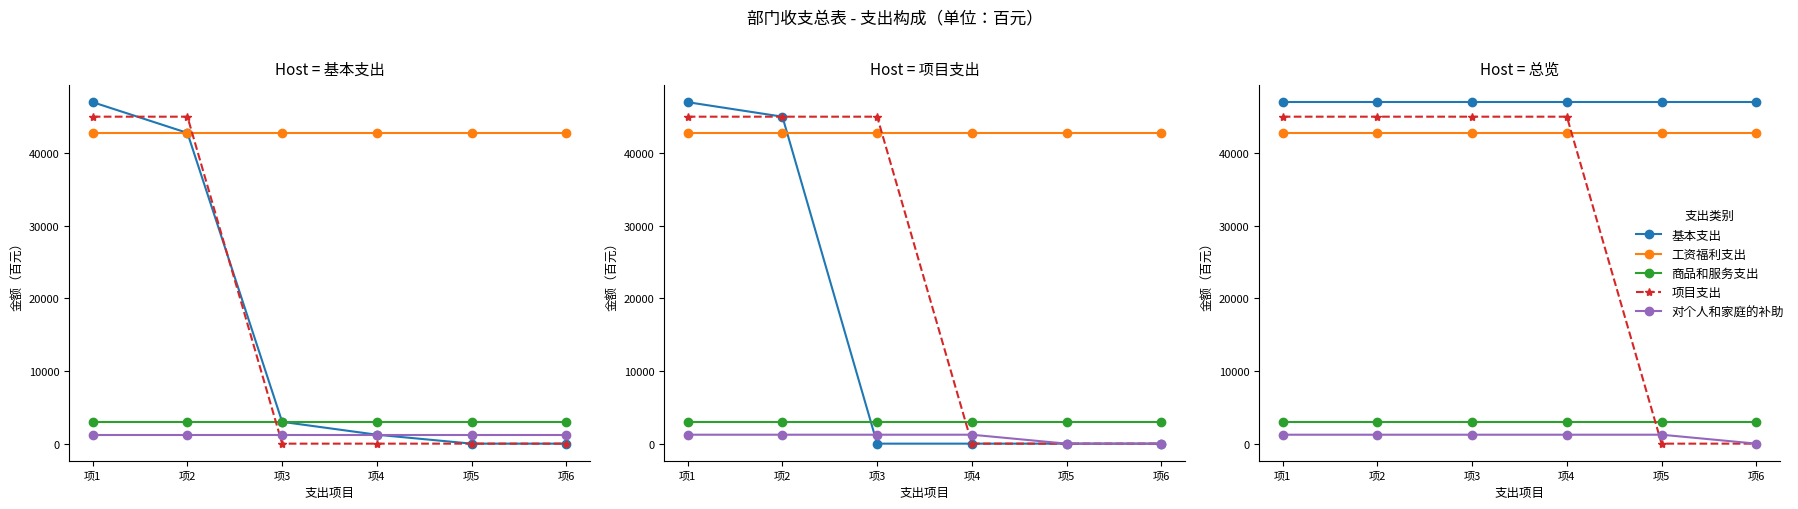

Where is 工资福利支出 nearest to the value 42764?

项1